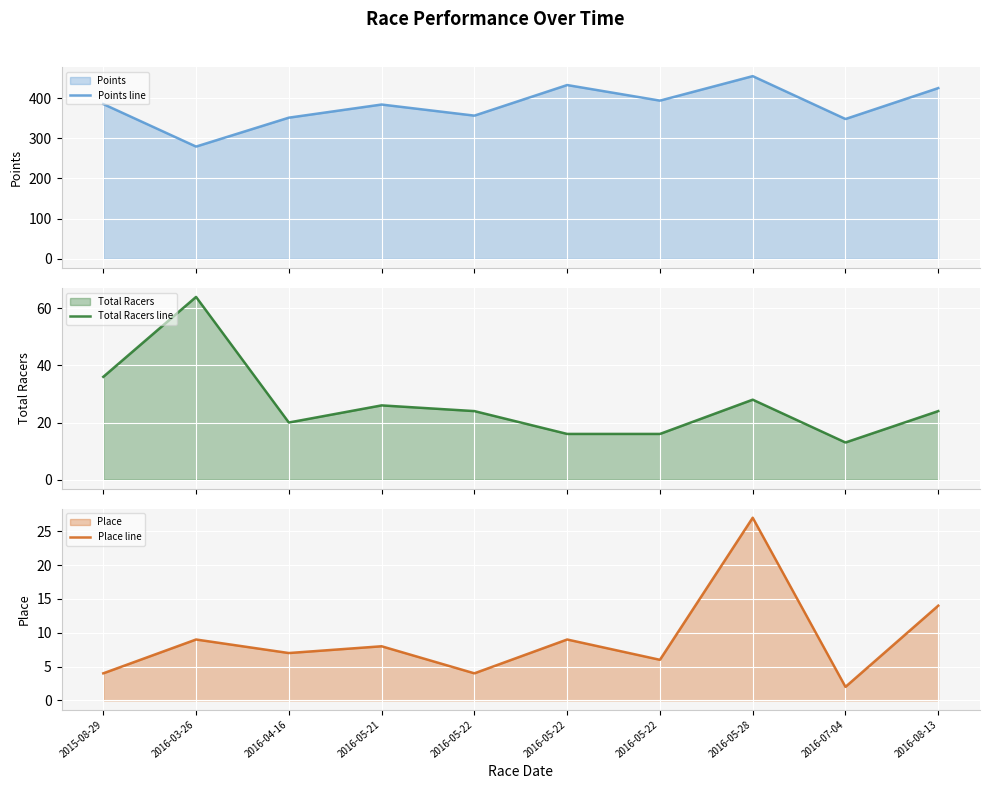

What is the label of the 4th point from the left?

2016-05-21